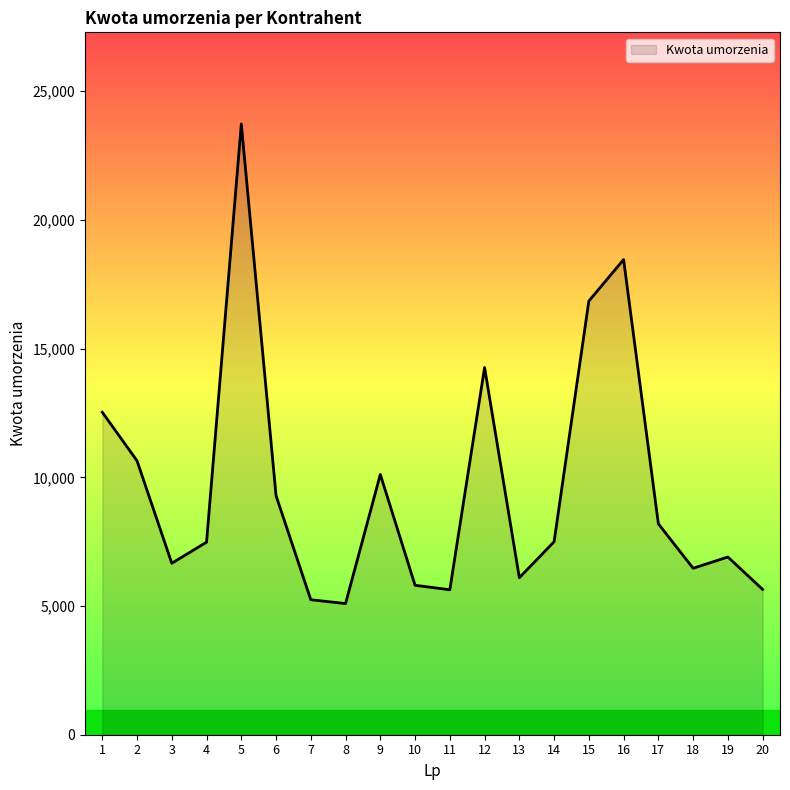

How many values exceed 7498?

10